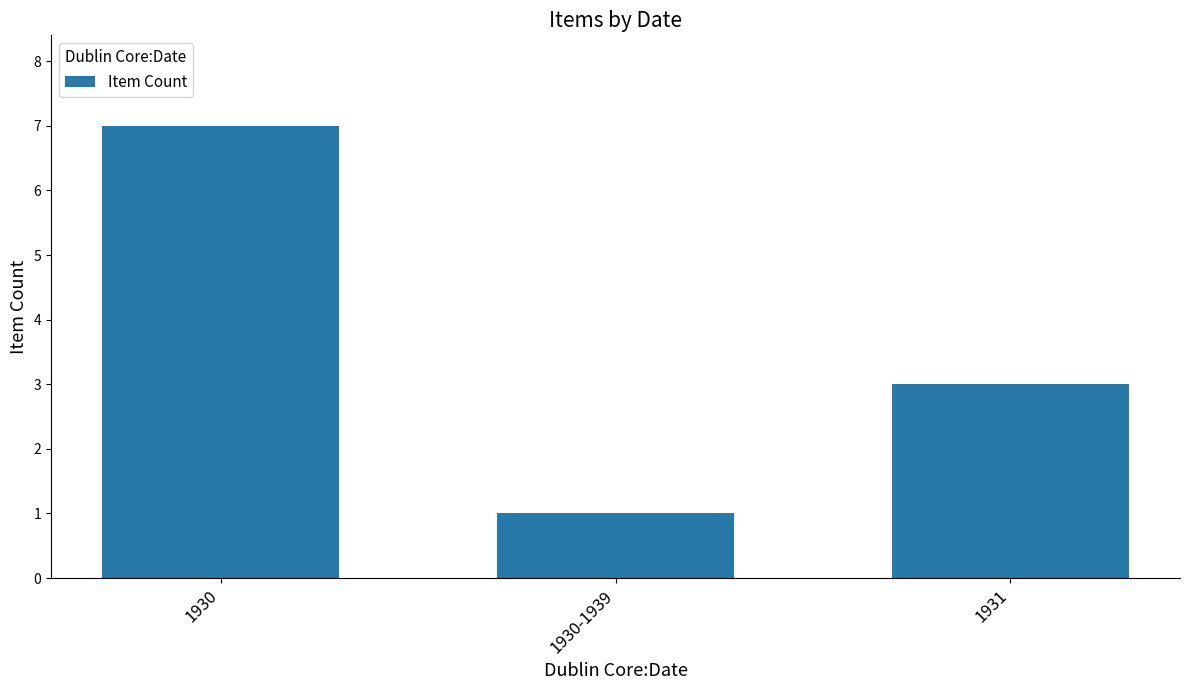

Is it true that the value at 1930-1939 is 1?

True